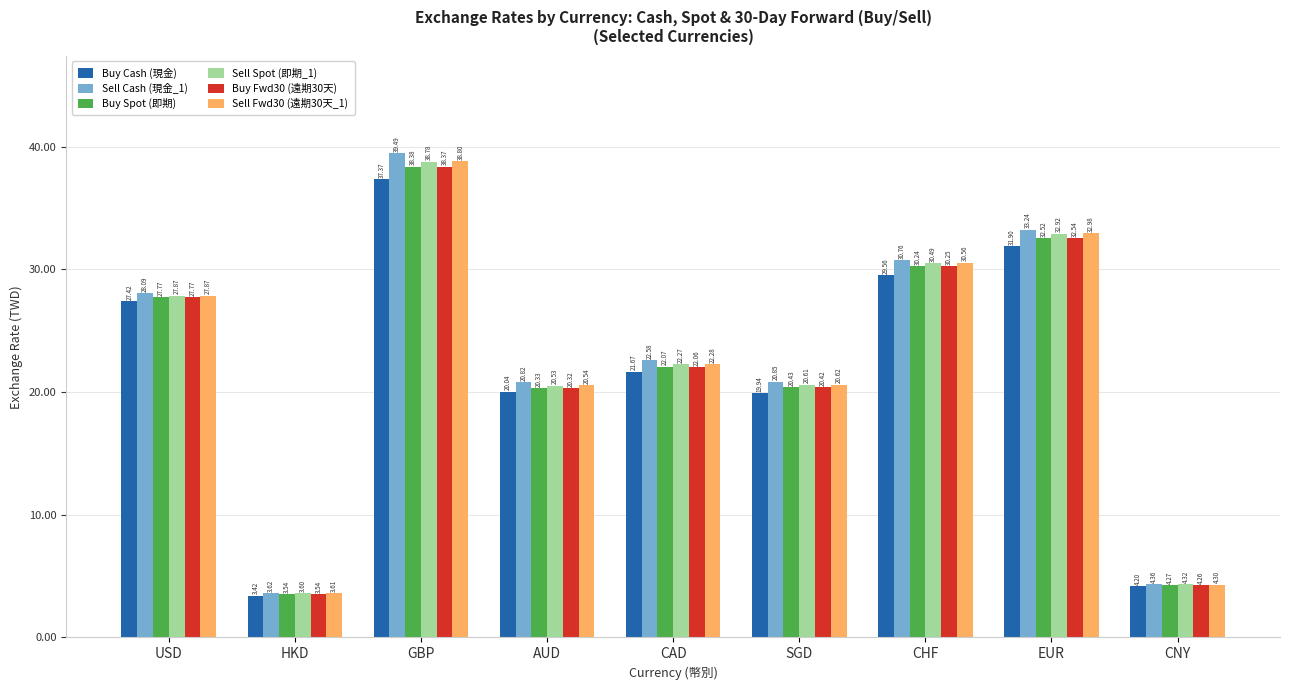

Which category has the highest value in the Sell Fwd30 (遠期30天_1) series?

GBP